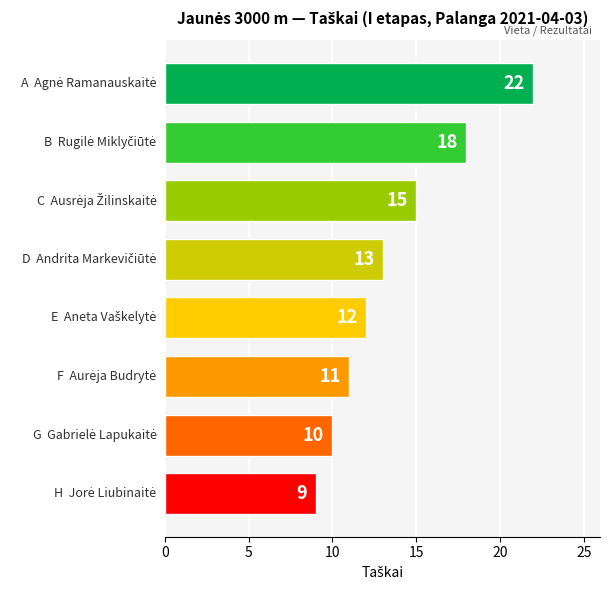

What is the greatest value displayed?

22